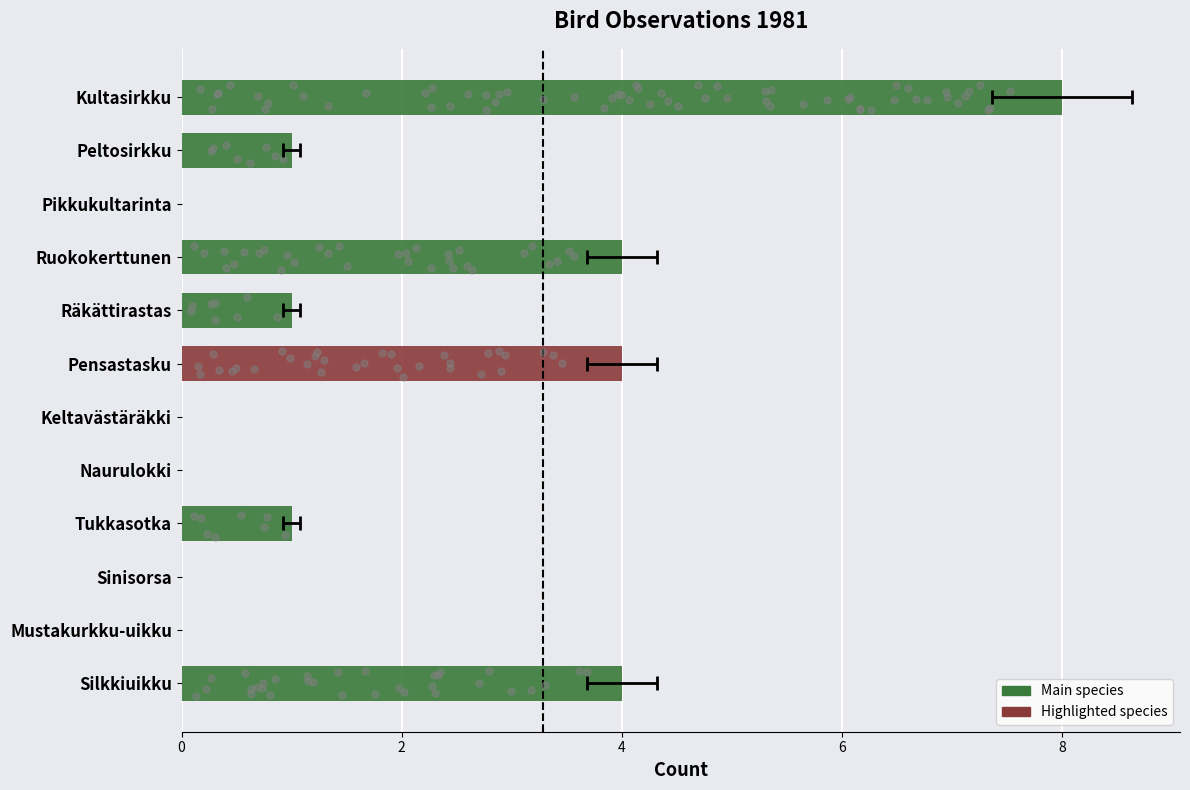

What is the change in value from Ruokokerttunen to Peltosirkku?

-3